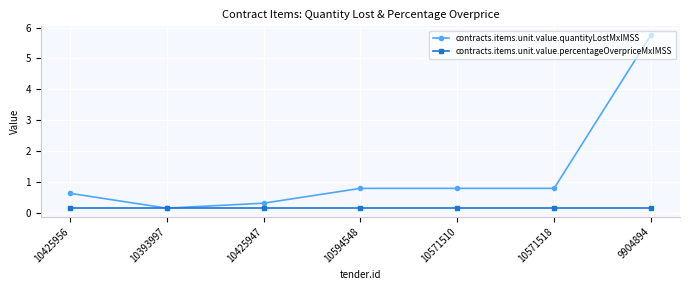

The contracts.items.unit.value.percentageOverpriceMxIMSS series shows 0.2 at 10571518. True or false?

True